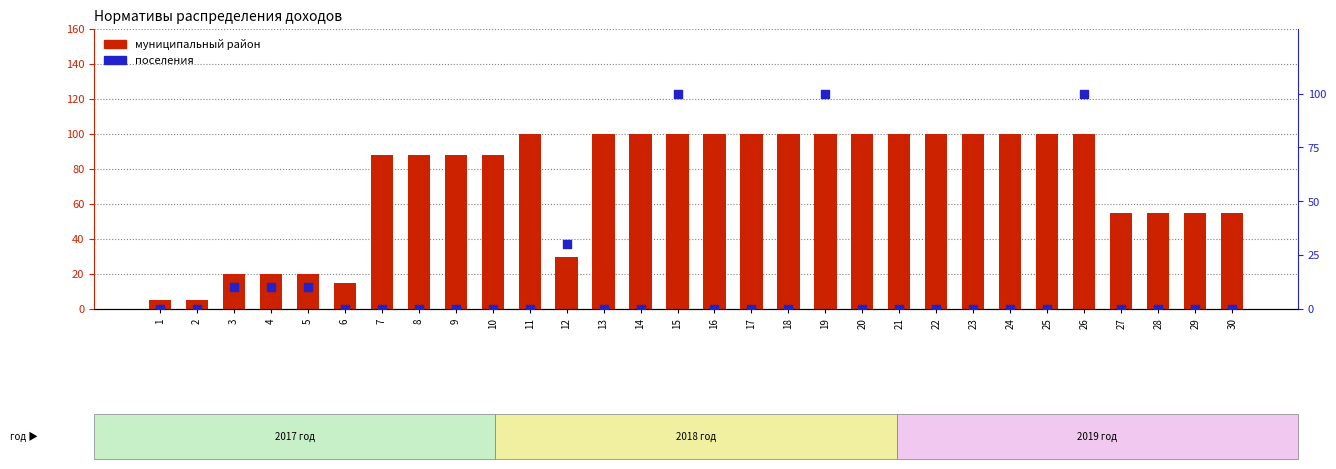

Which series reaches the maximum Y coordinate?

муниципальный район